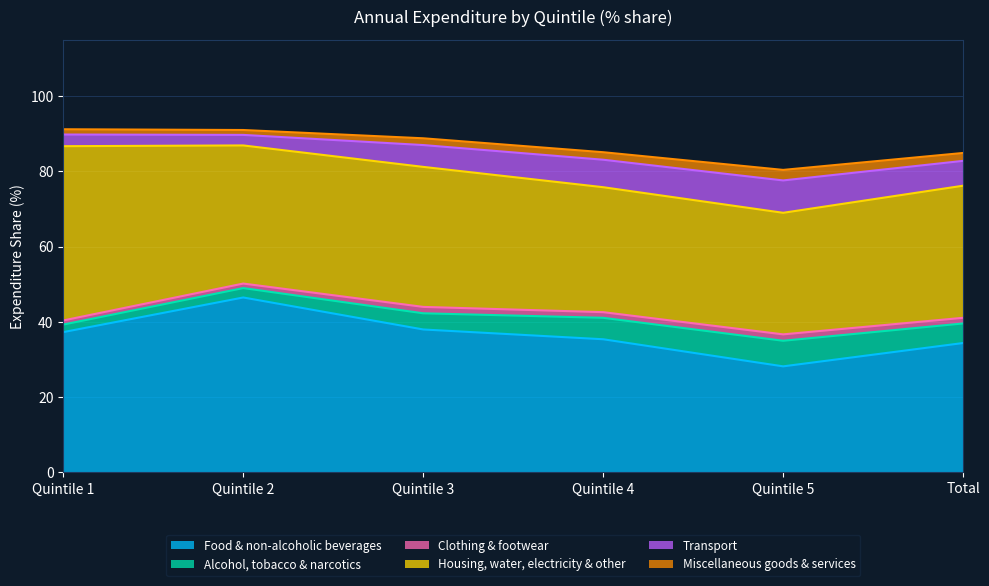

Which category has the lowest value in the Food & non-alcoholic beverages series?

Quintile 5